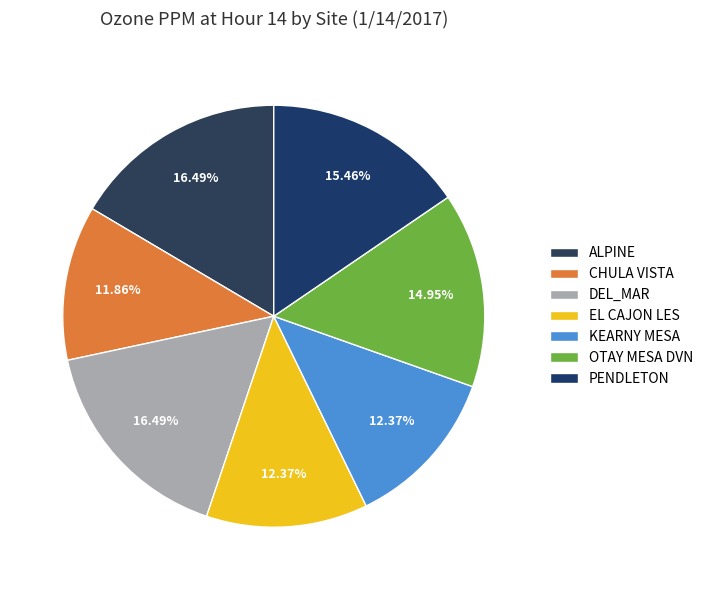

The EL CAJON LES slice represents 12% of the pie. True or false?

True